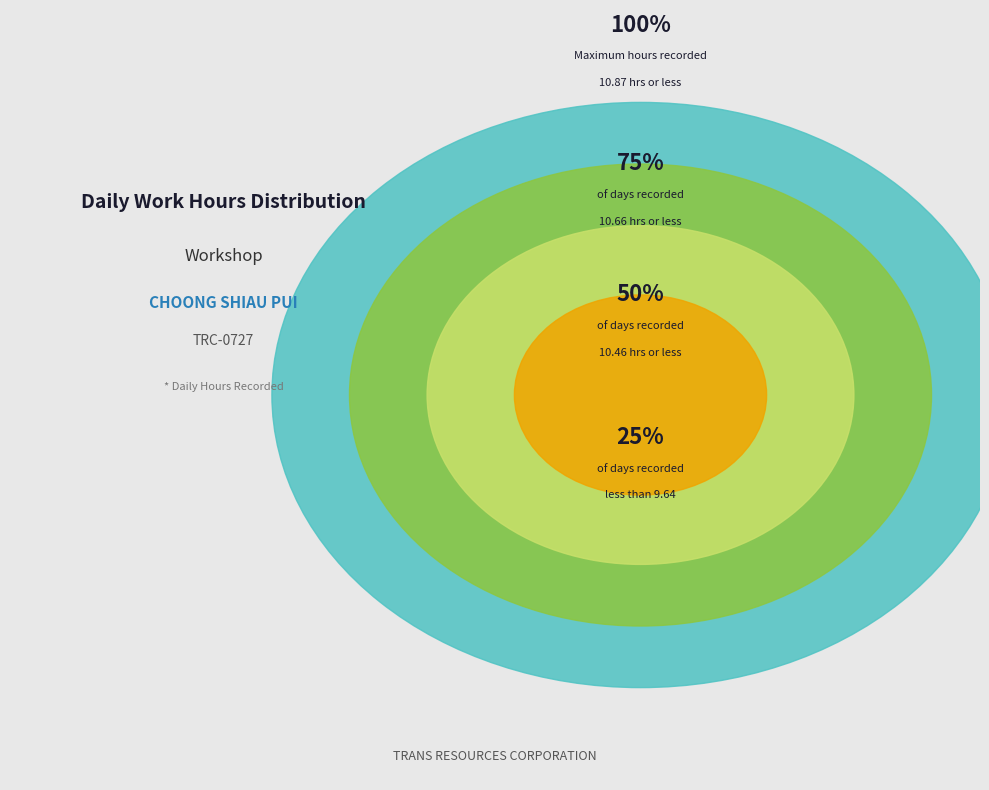

Is there any slice that represents more than half of the pie?

No